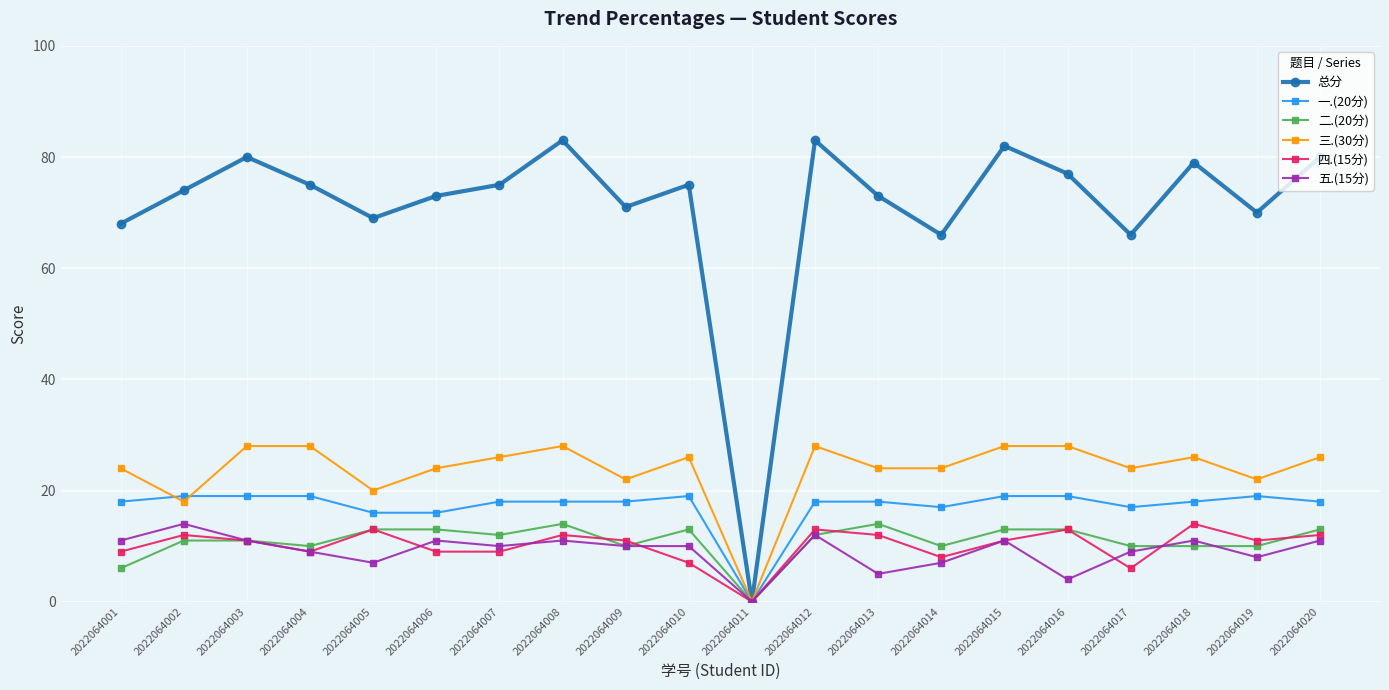

True or false: 五.(15分) has a value of 14 at 2022064002.

True